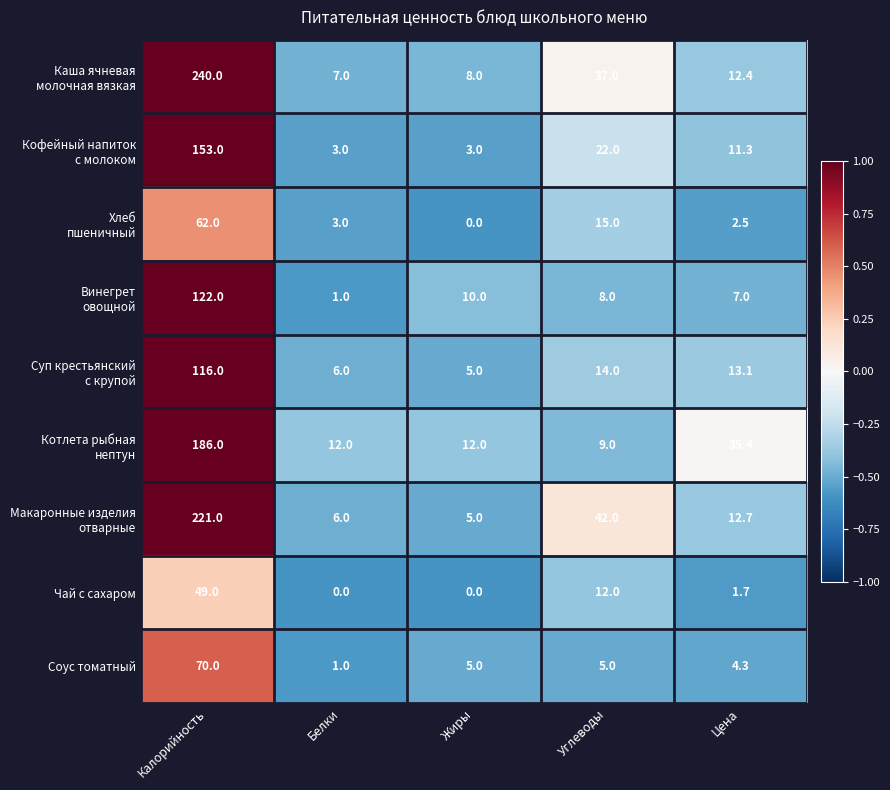

What is the sum of the Соус томатный values at Цена and Жиры?

9.3